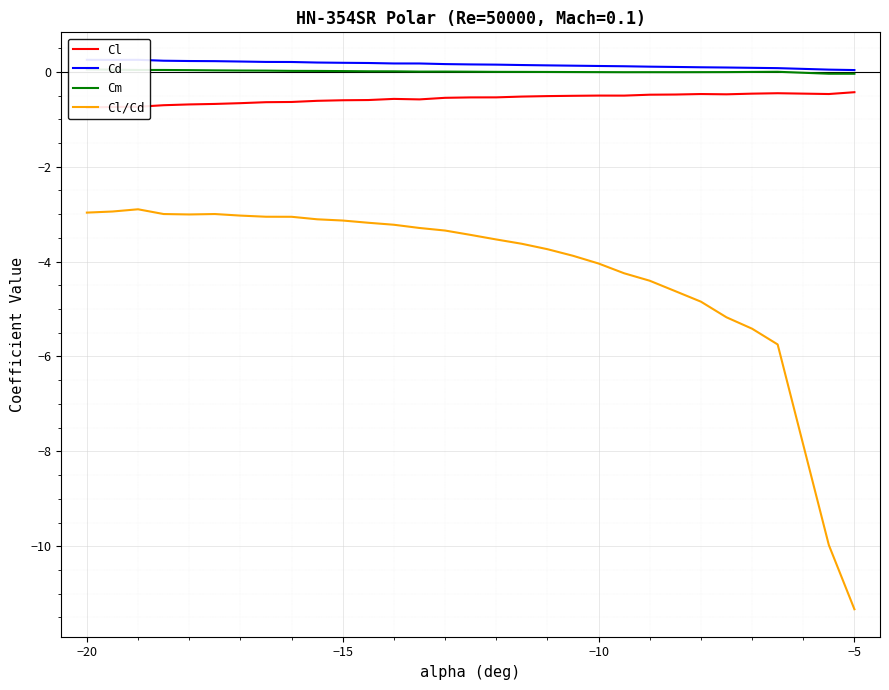

What is the highest value of the Cl/Cd series?

-2.9